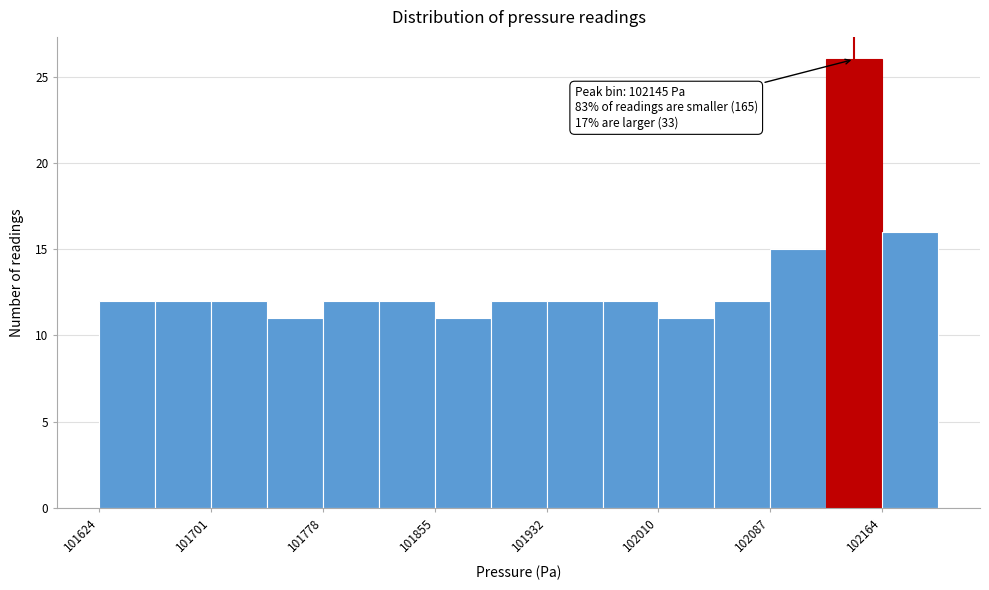

Around what value on the x-axis is the tallest bar? Give the approximate position of its centre, as read against the axis.

102150